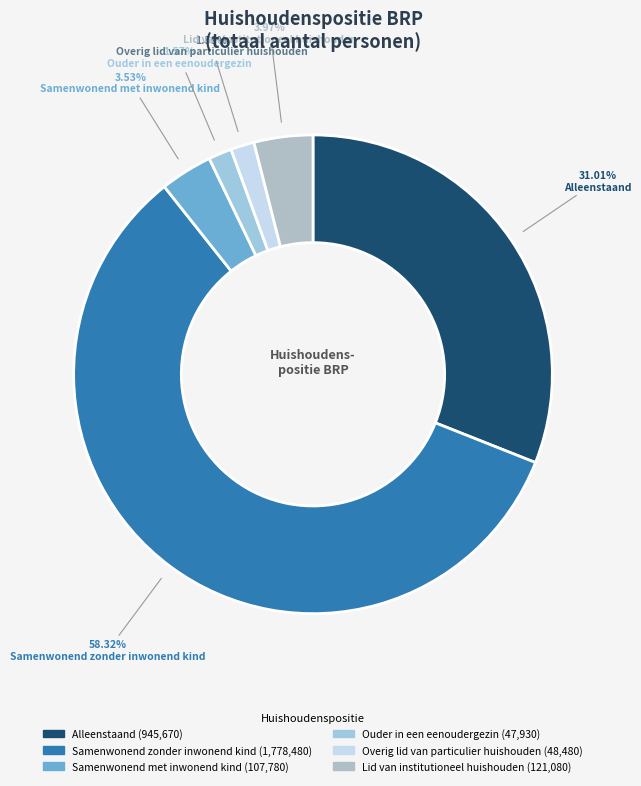

How many slices are in this pie chart?

6